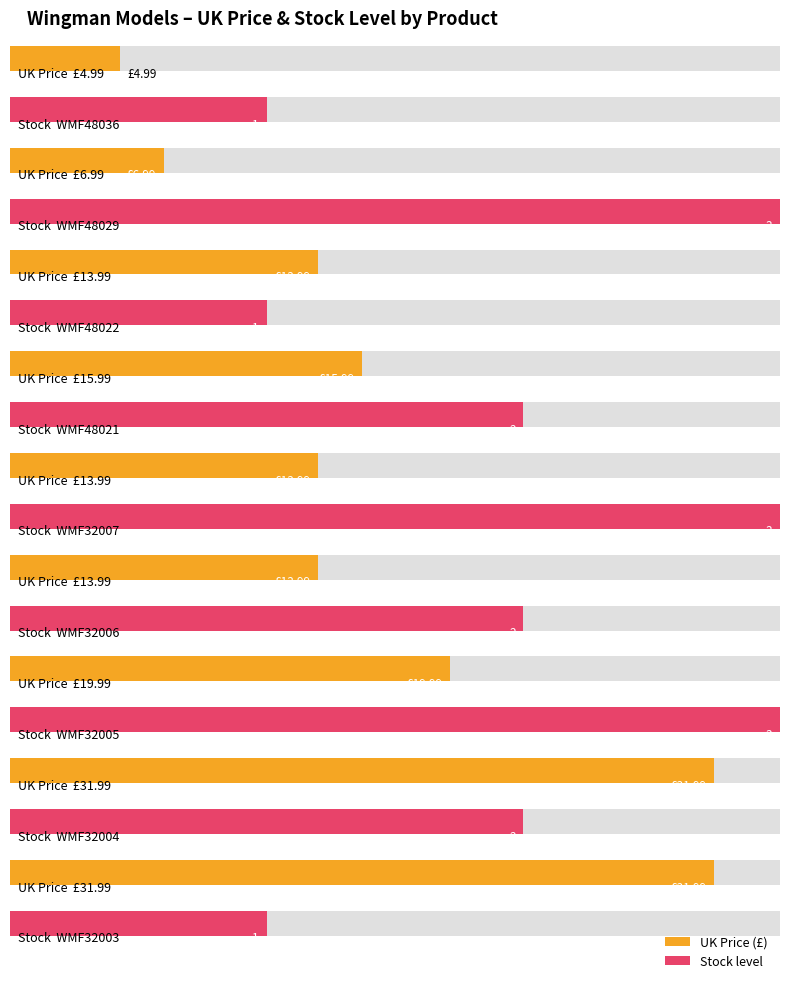

Rank the series at WMF32003 from lowest to highest value.

Stock level, UK Price